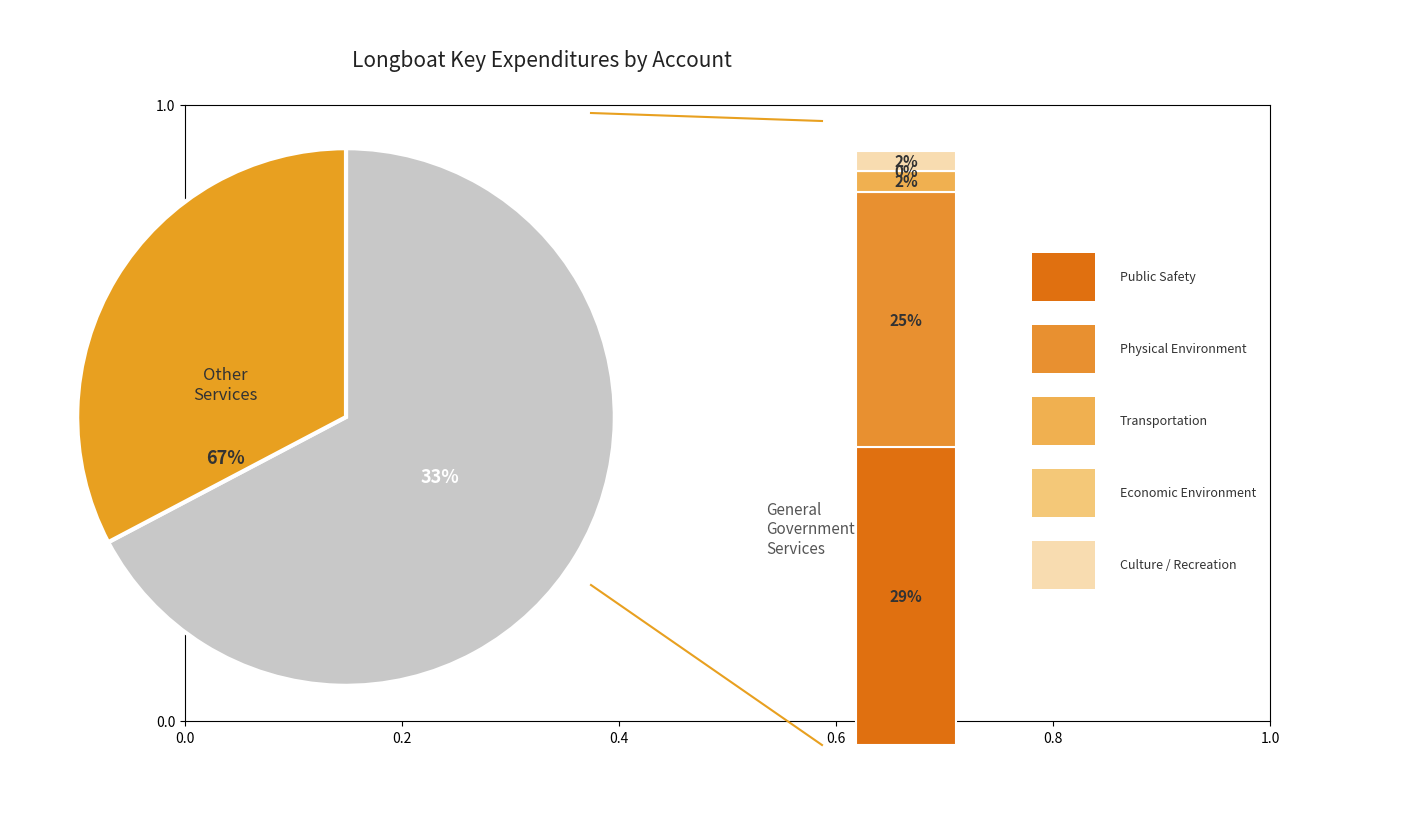

To the nearest percent, what percentage of the pie is General Government Services?

33%